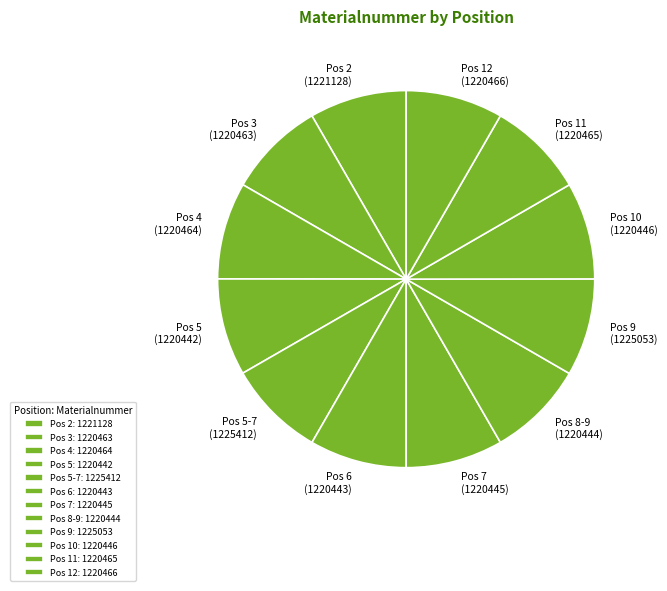

Which slice is the smallest?

5